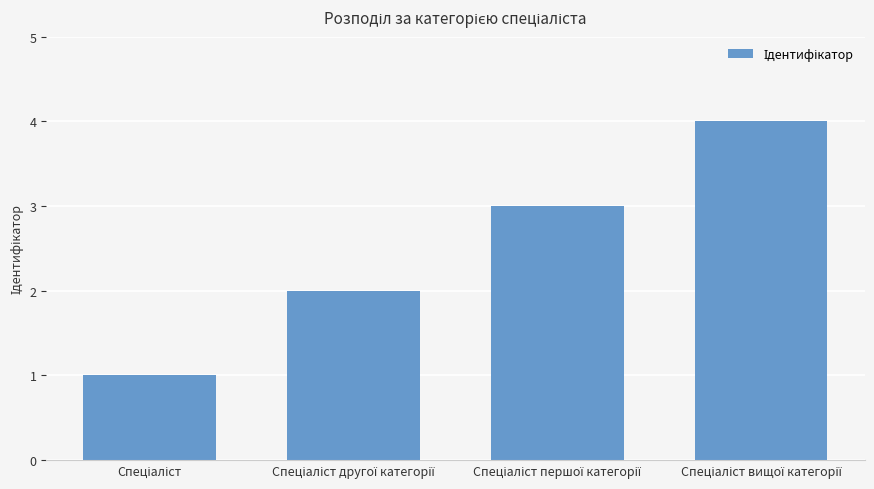

What is the greatest value displayed?

4